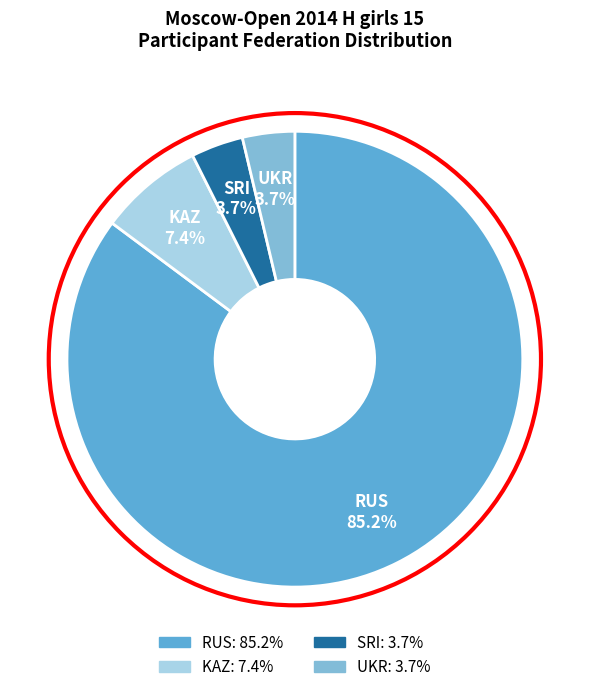

What percentage is the RUS slice, to the nearest percent?

85%